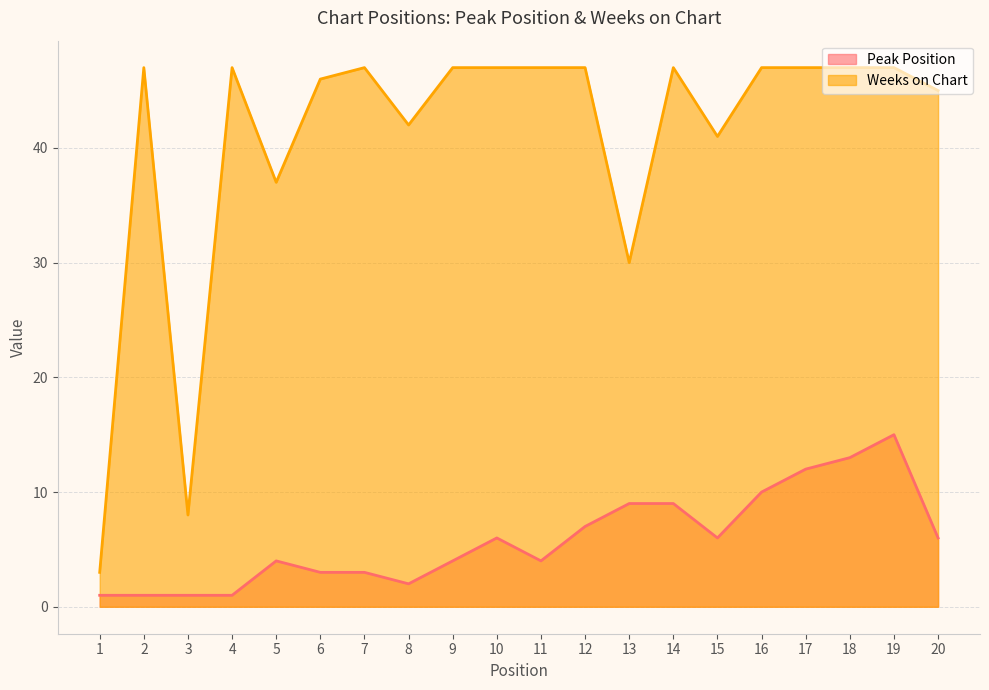

True or false: Weeks on Chart and Peak Position cross at least once.

False